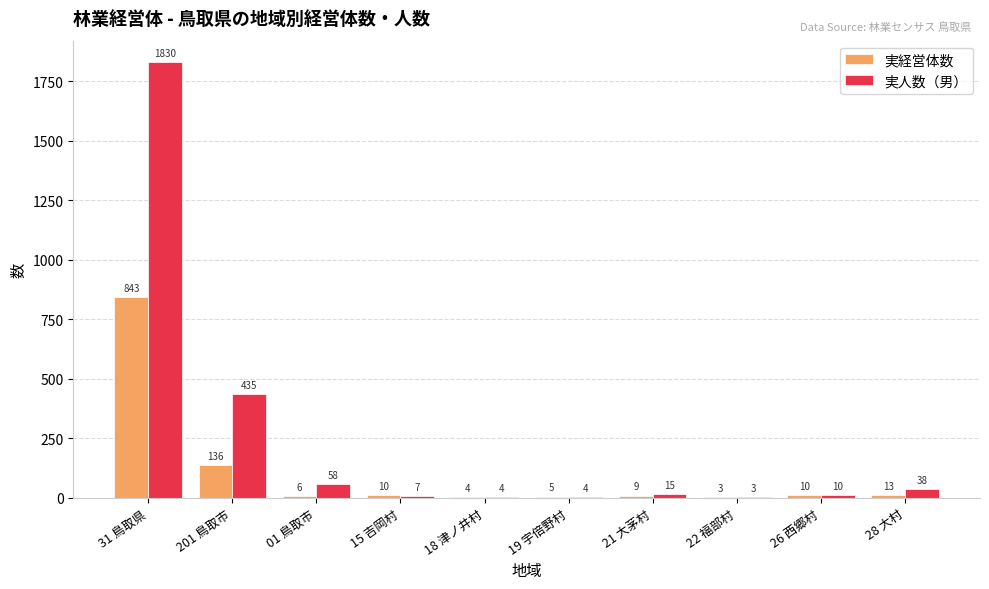

Between 15 吉岡村 and 21 大茅村, which series saw the biggest shift?

実人数（男）